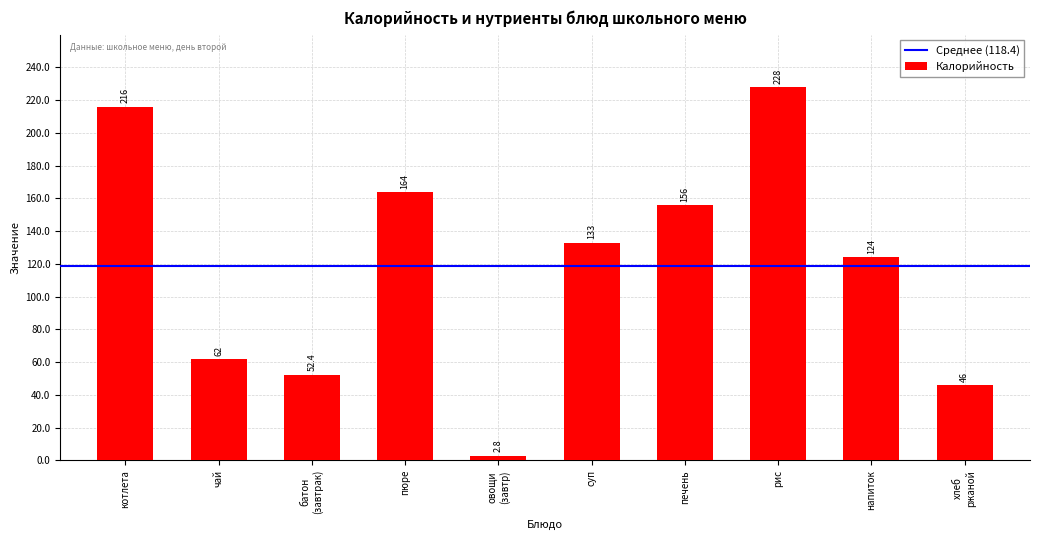

The value at пюре is 164.0. True or false?

True